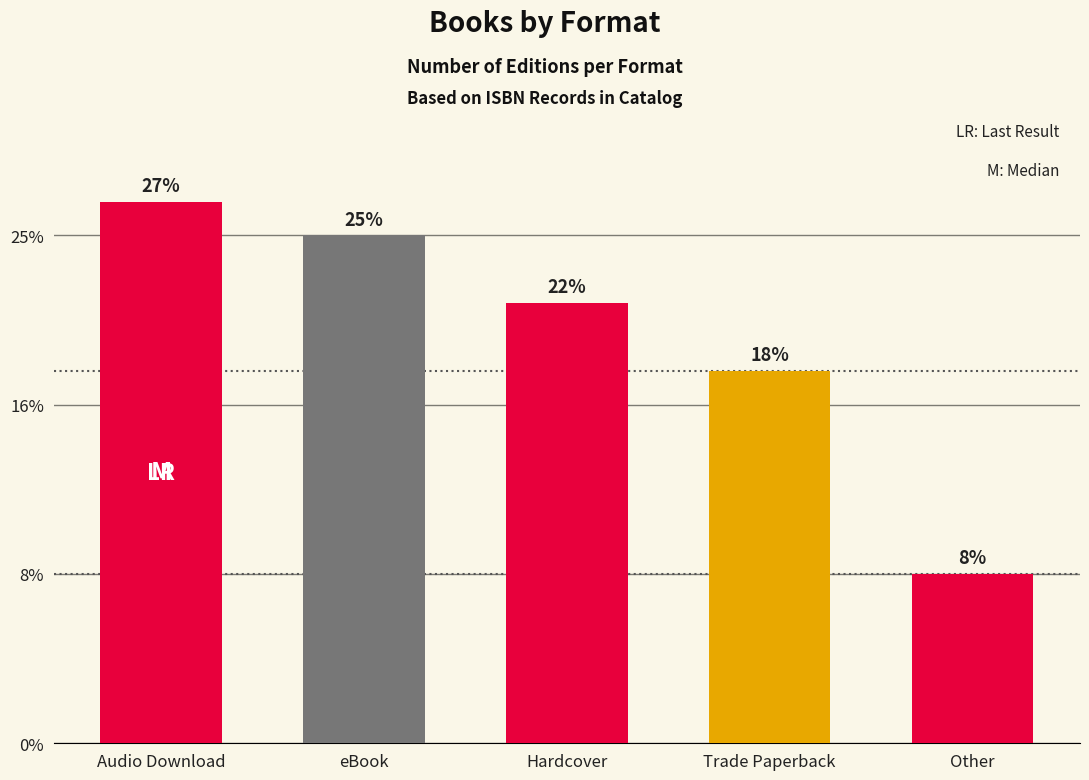

What is the approximate value at eBook, to the nearest 10?

20